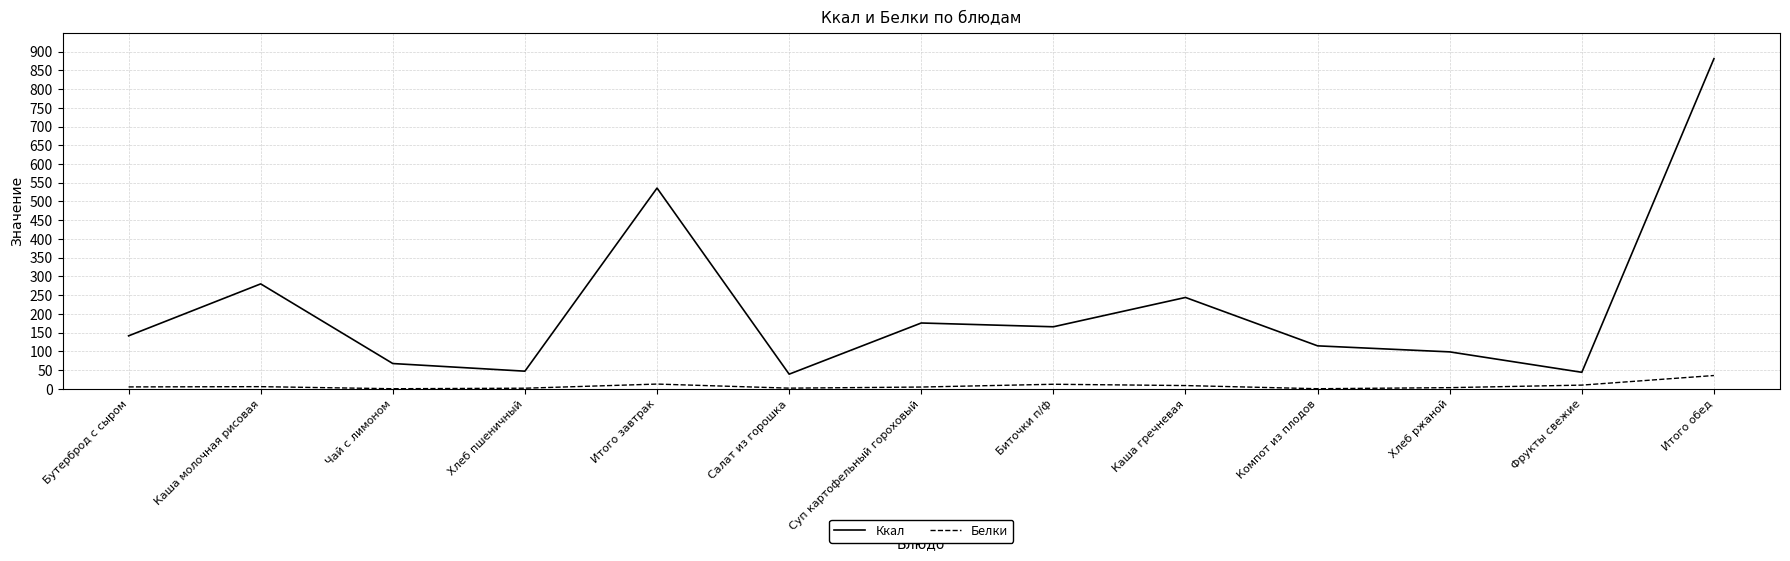

What is the average value of the Ккал series?

217.9